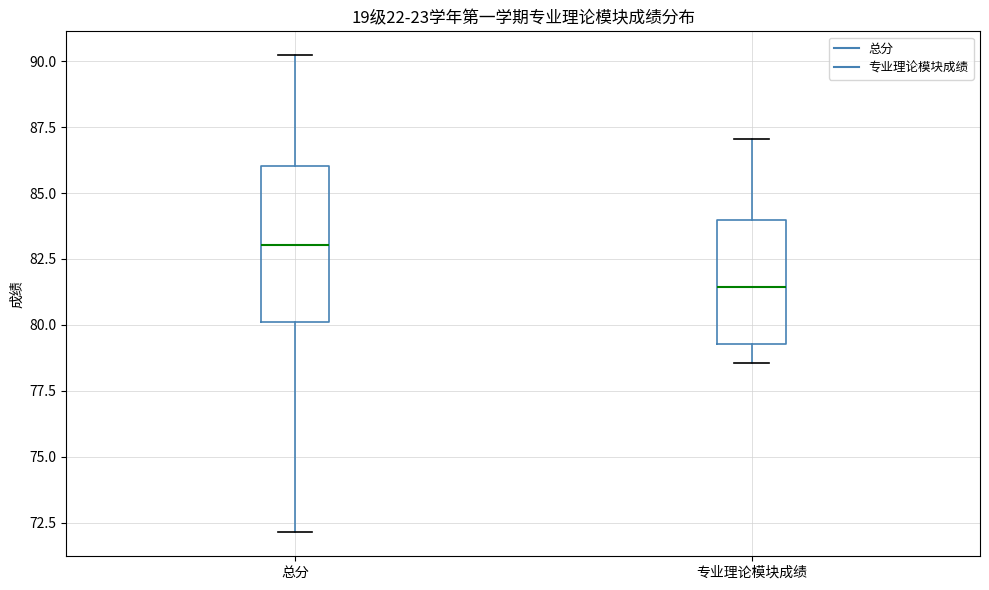

Reading left to right, transcribe this box plot: for each box, give where its median line is, the range the box spans, and where its two whiskers end, as read against the y-axis. The values are not printed on the chart, so give them approximately, as read against the axis.

总分: median 83.0, box 80.0 to 86.0, whiskers 72.0 to 90.0
专业理论模块成绩: median 81.5, box 79.5 to 84.0, whiskers 78.5 to 87.0